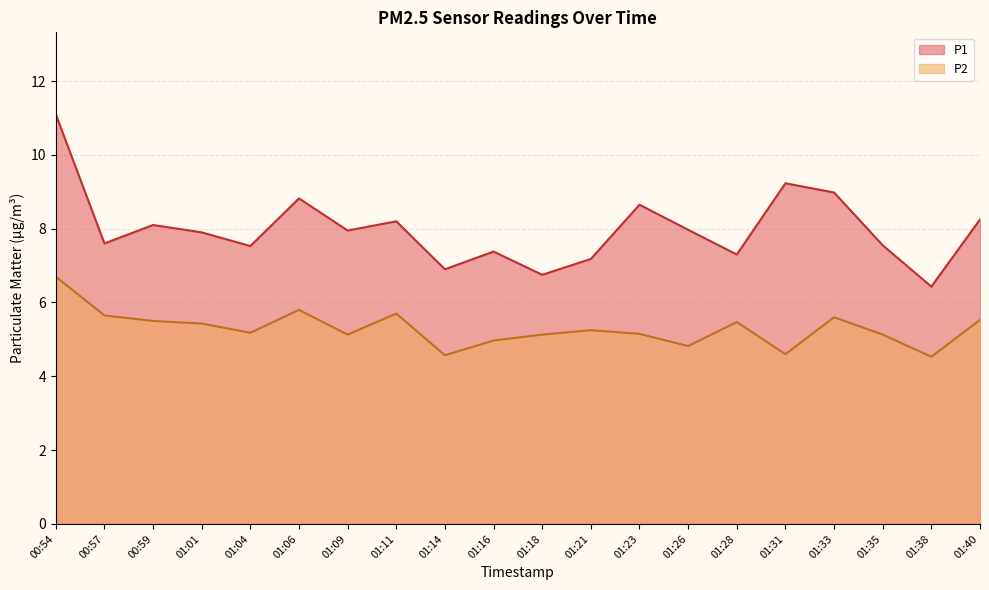

Which label corresponds to the smallest value in the chart?

01:38